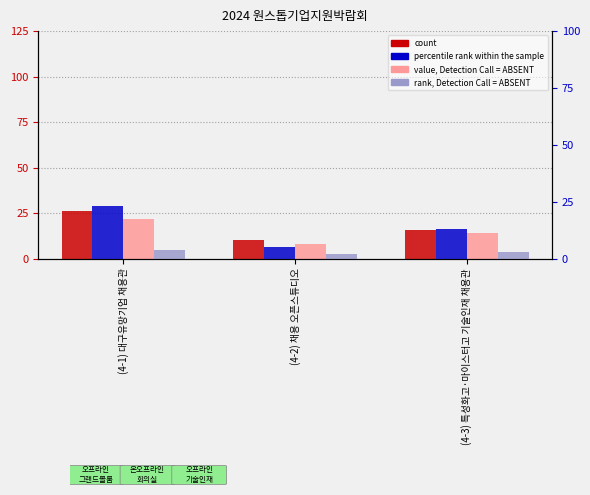

What is the average value of the count series?

17